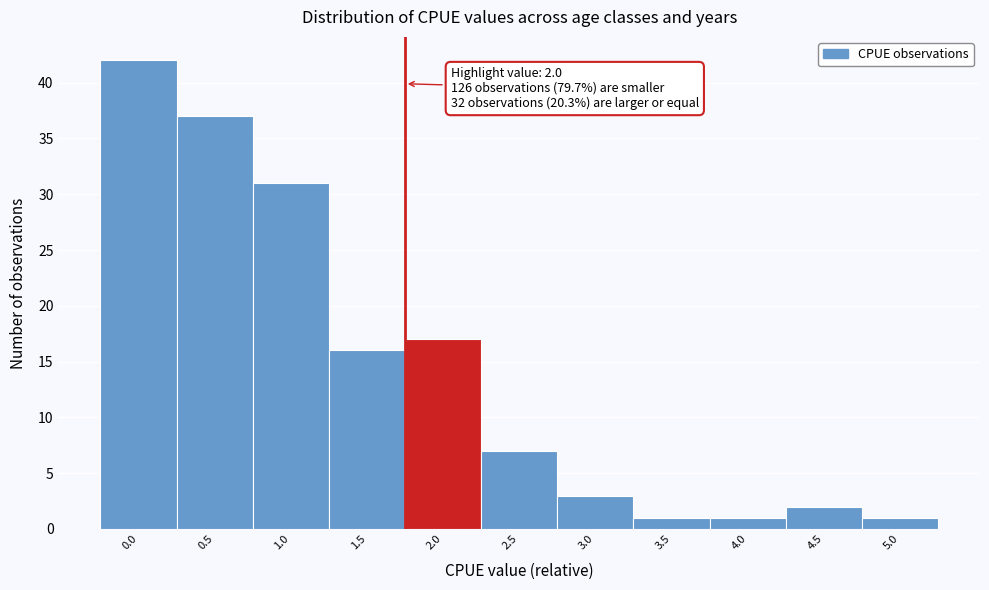

Reading left to right, transcribe all the data shown in this chart.

0.0=42	0.5=37	1.0=31	1.5=16	2.0=17	2.5=7	3.0=3	3.5=1	4.0=1	4.5=2	5.0=1